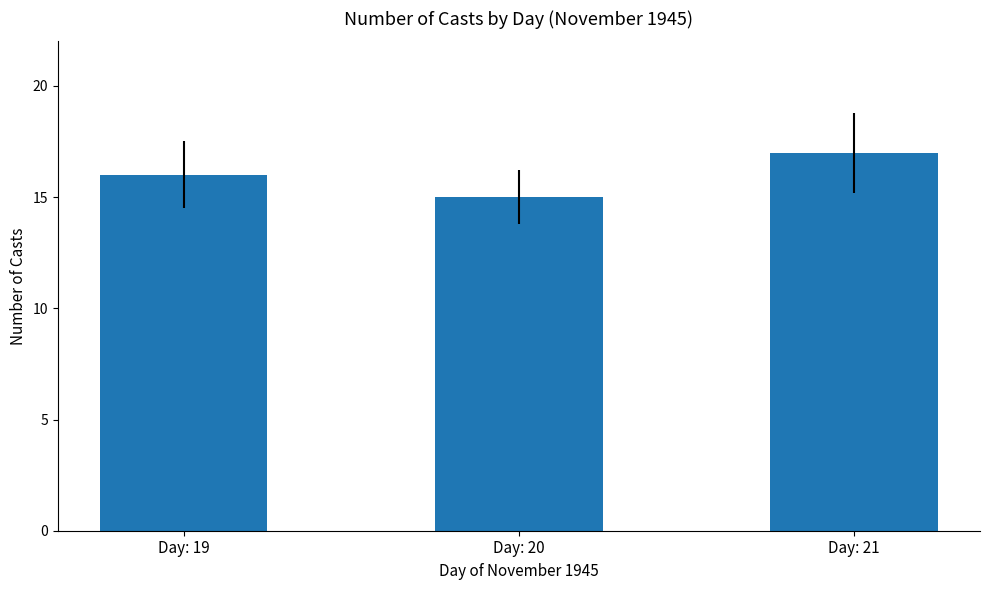

What is the sum of the values at Day: 19 and Day: 21?

33